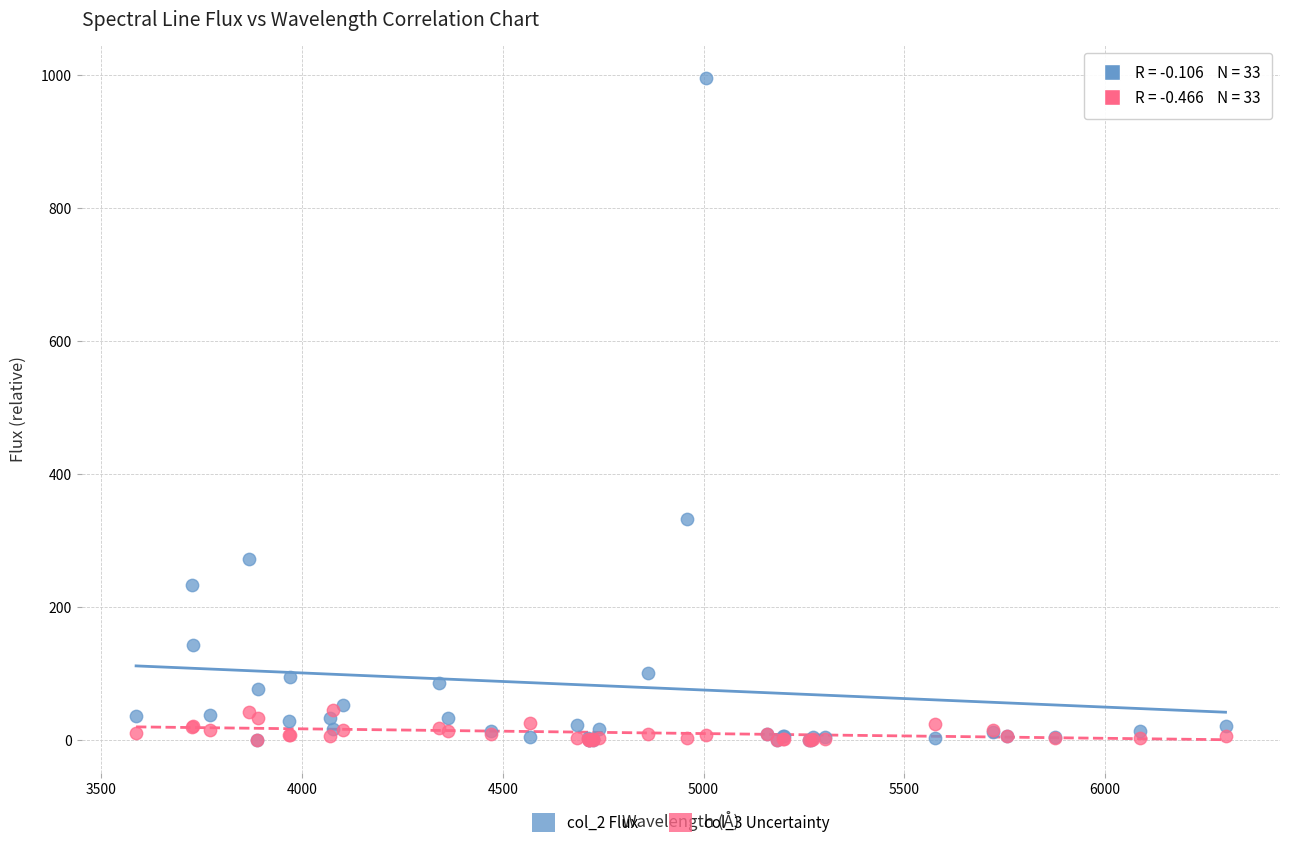

Across all series, what Y value is closest to 497?

331.6